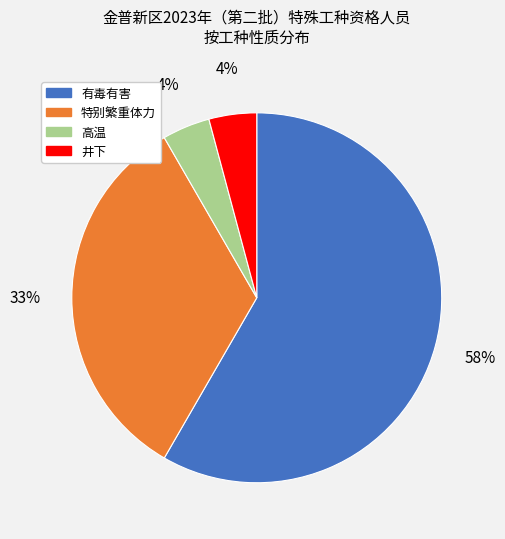

To the nearest percent, what portion does 高温 represent?

4%